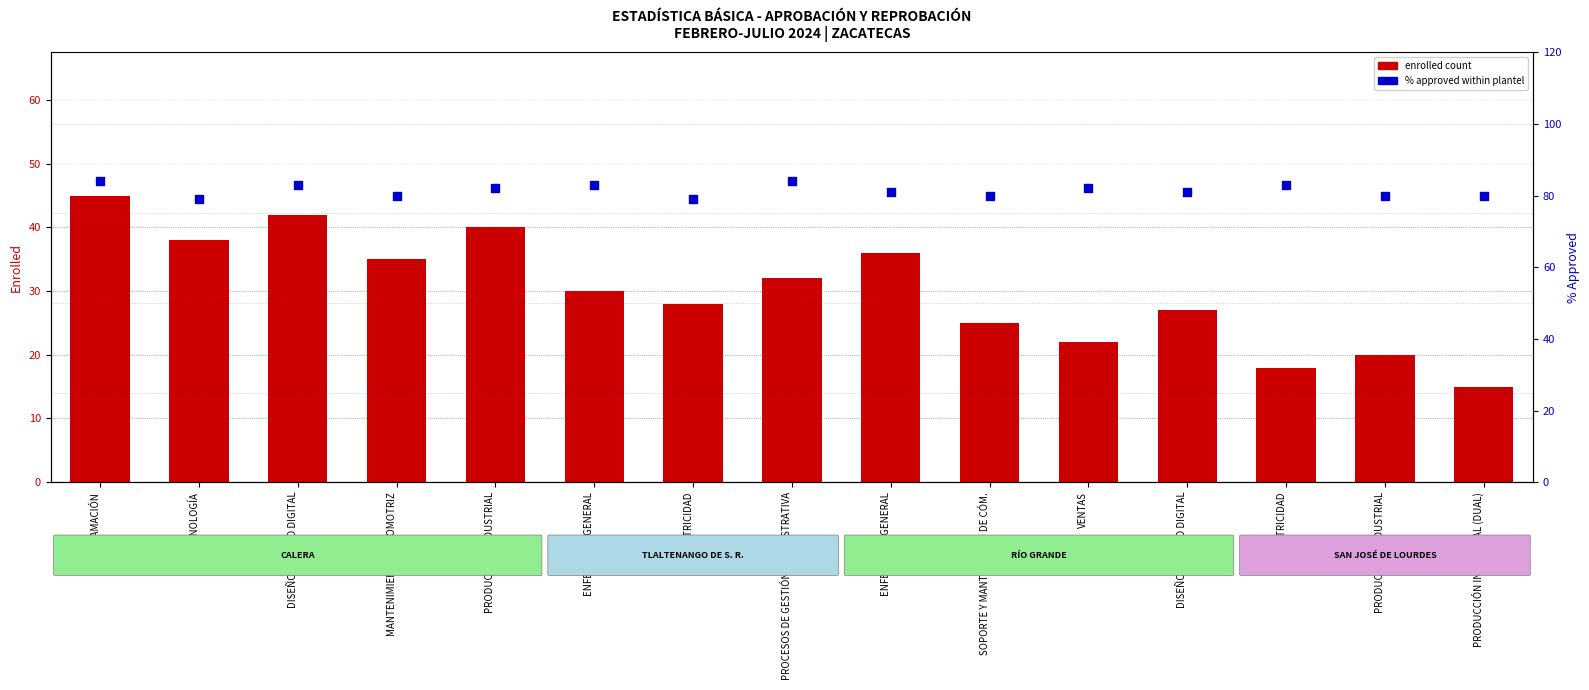

Which series has the largest Y range (max minus min)?

enrolled count